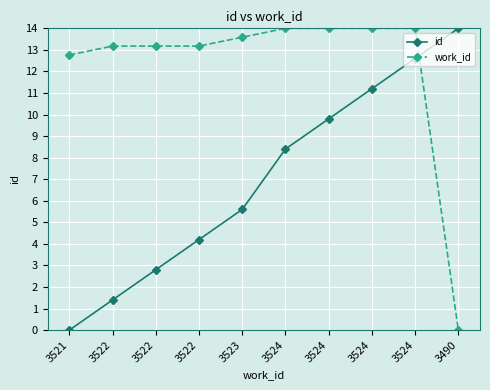

How many lines are shown in the chart?

2